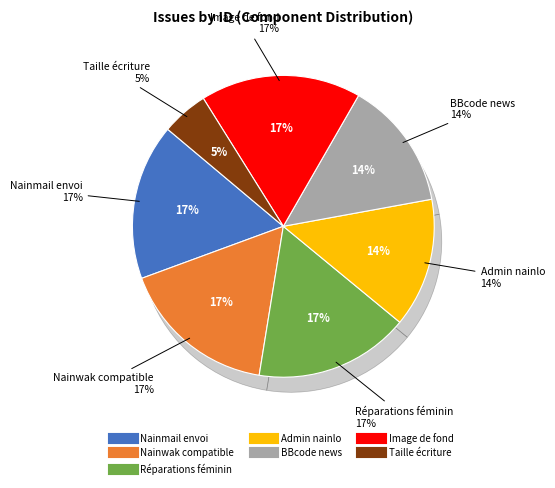

Is it true that Nainmail envoi is 17% of the pie?

True